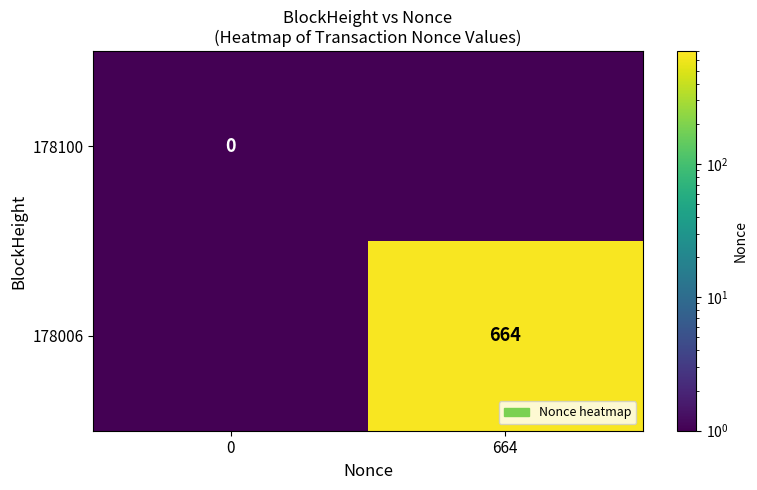

What is the minimum value shown in the chart?

1